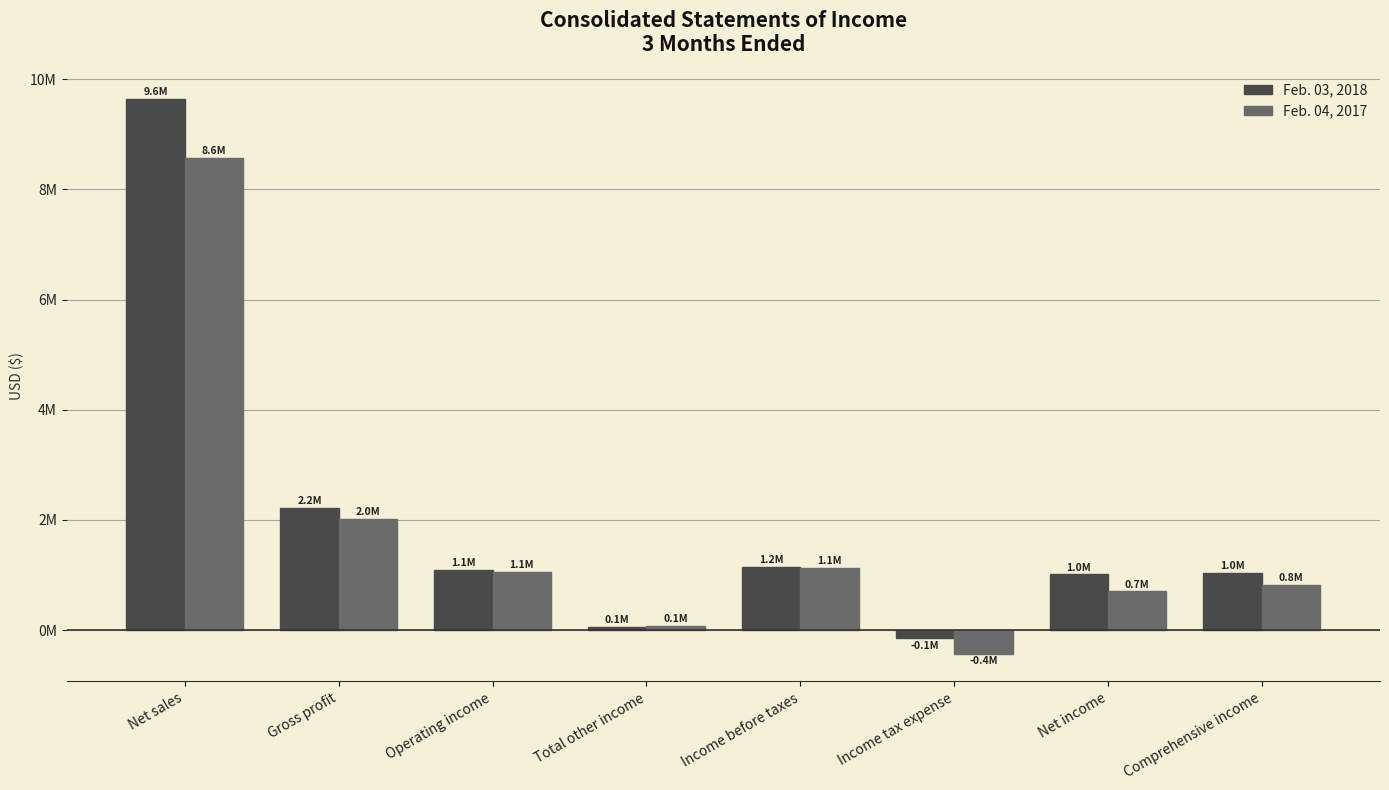

Which label corresponds to the largest value in the chart?

Net sales